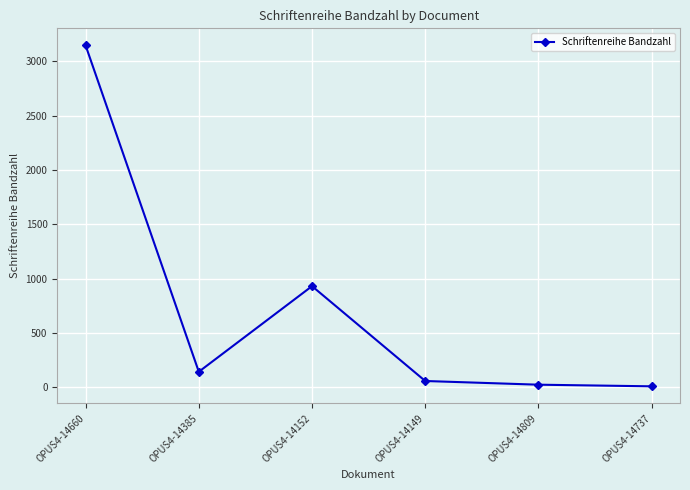

What is the label of the 6th point from the right?

OPUS4-14660